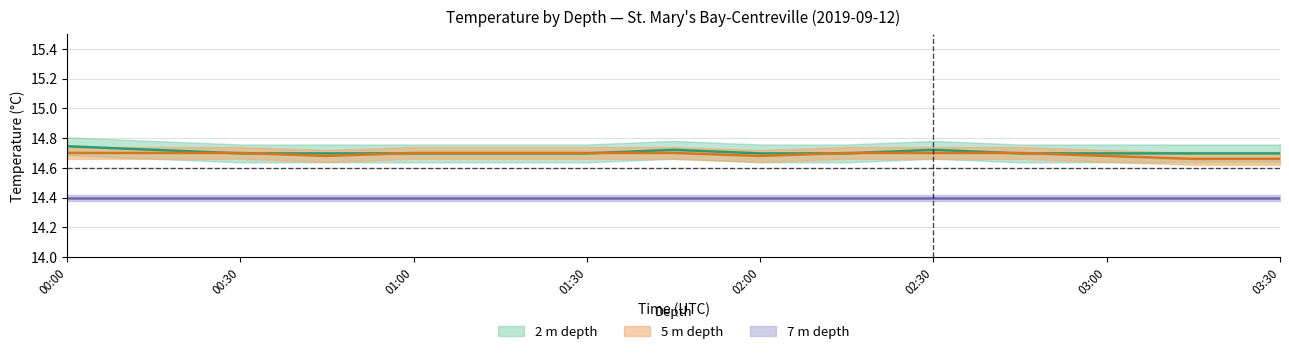

Is it true that depth_5m equals 1.8 at 00:30?

False